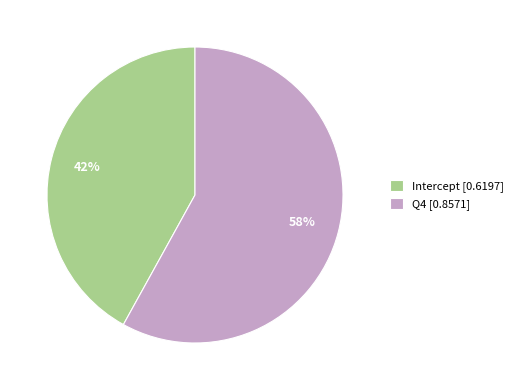

Rank the categories by value from lowest to highest.

Intercept, Q4